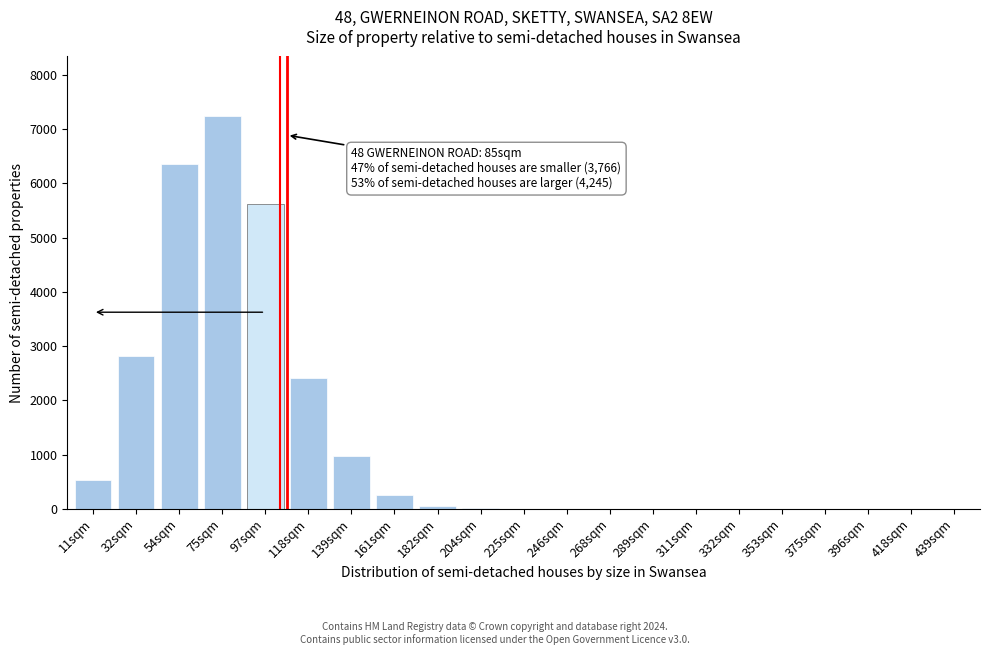

At which category does the chart reach its peak across all series?

75sqm